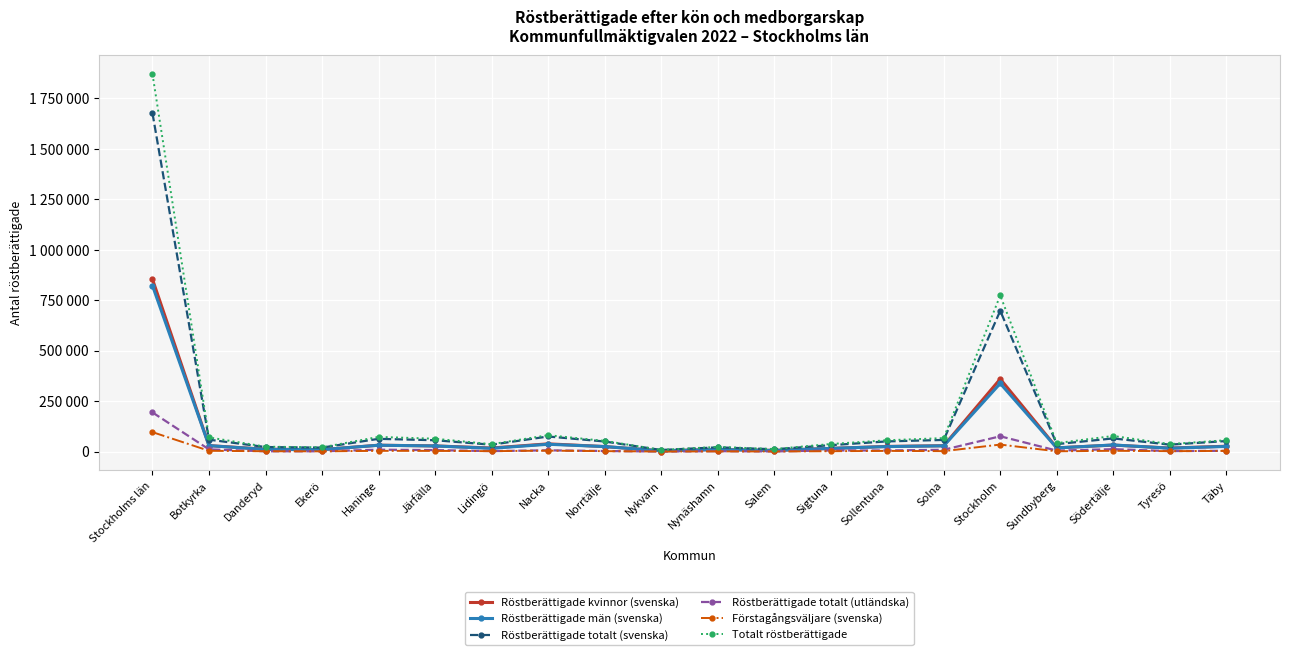

What is the spread (max minus min) of values at Lidingö?

34535